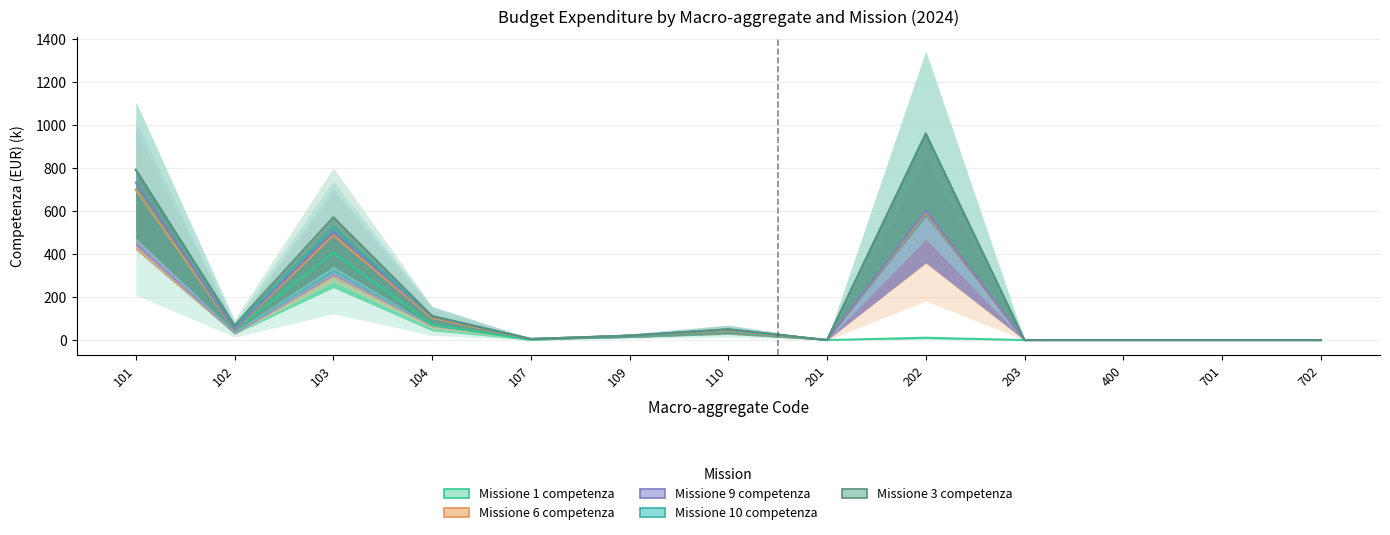

List the labels in order of Missione 3 competenza value, largest first.

202, 101, 103, 104, 102, 110, 109, 107, 201, 203, 400, 701, 702